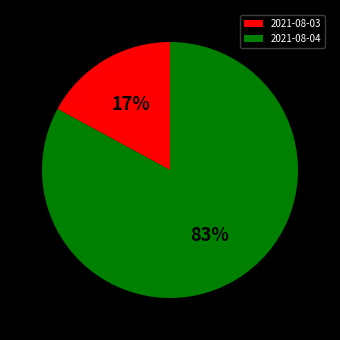

Is it true that 2021-08-04 is 83% of the pie?

True